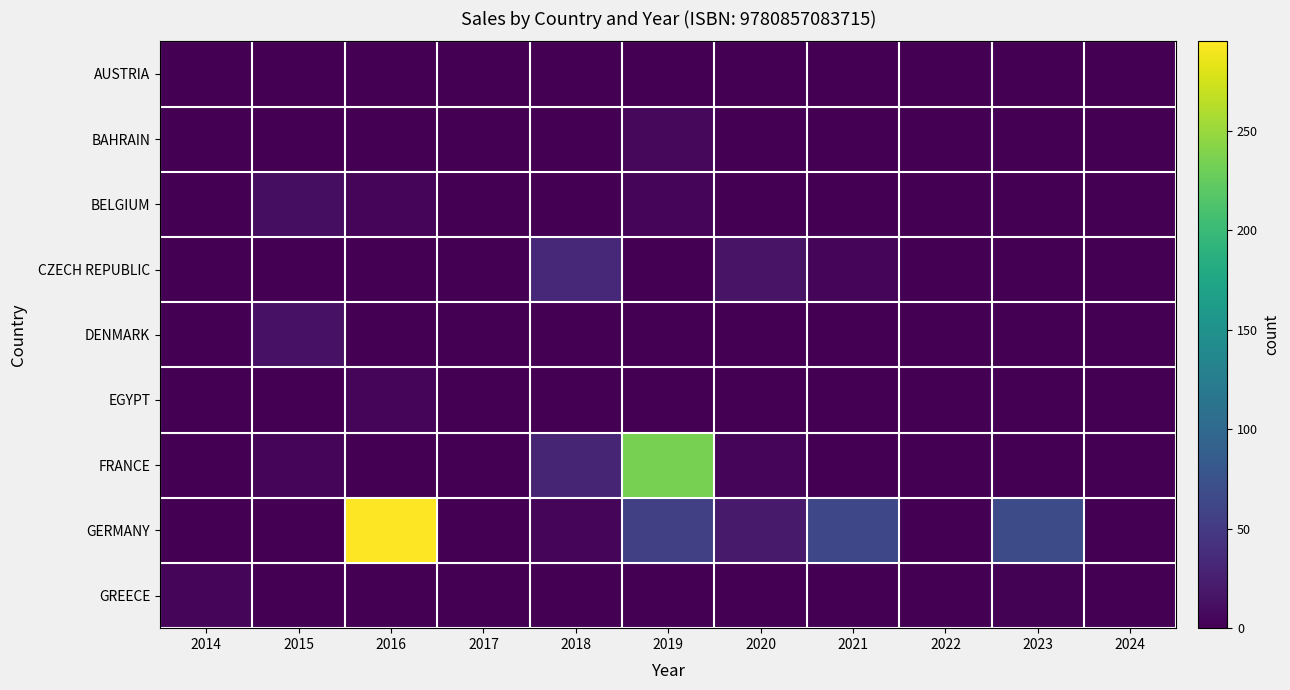

What is the spread (max minus min) of values at 2020?

21